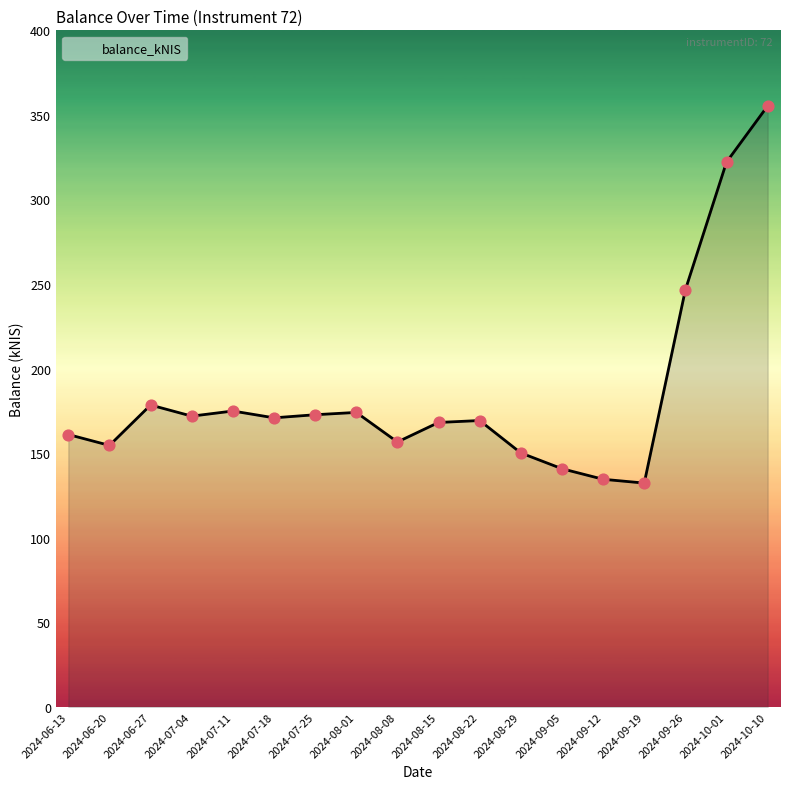

Approximately how many times larger is the value at 2024-06-20 compared to 2024-10-10?

0.4